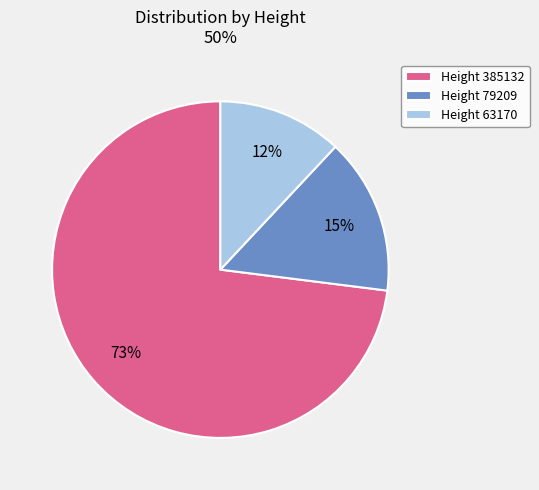

Which category has the biggest portion of the pie?

Height 385132